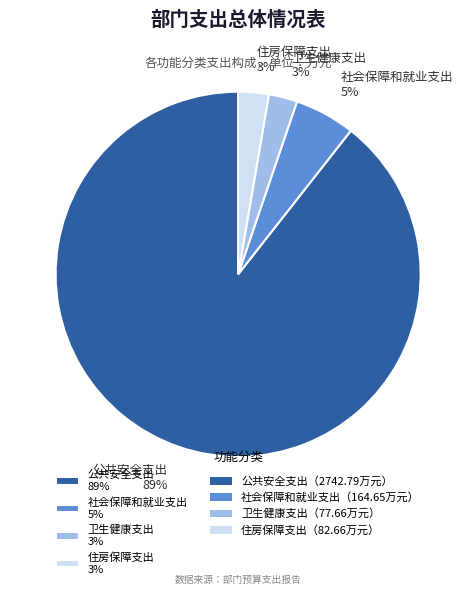

To the nearest percent, what is the average slice percentage?

25%